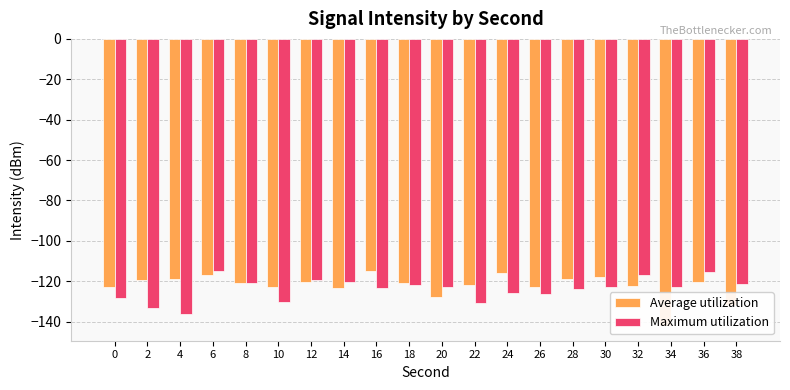

How many groups of bars are there?

20